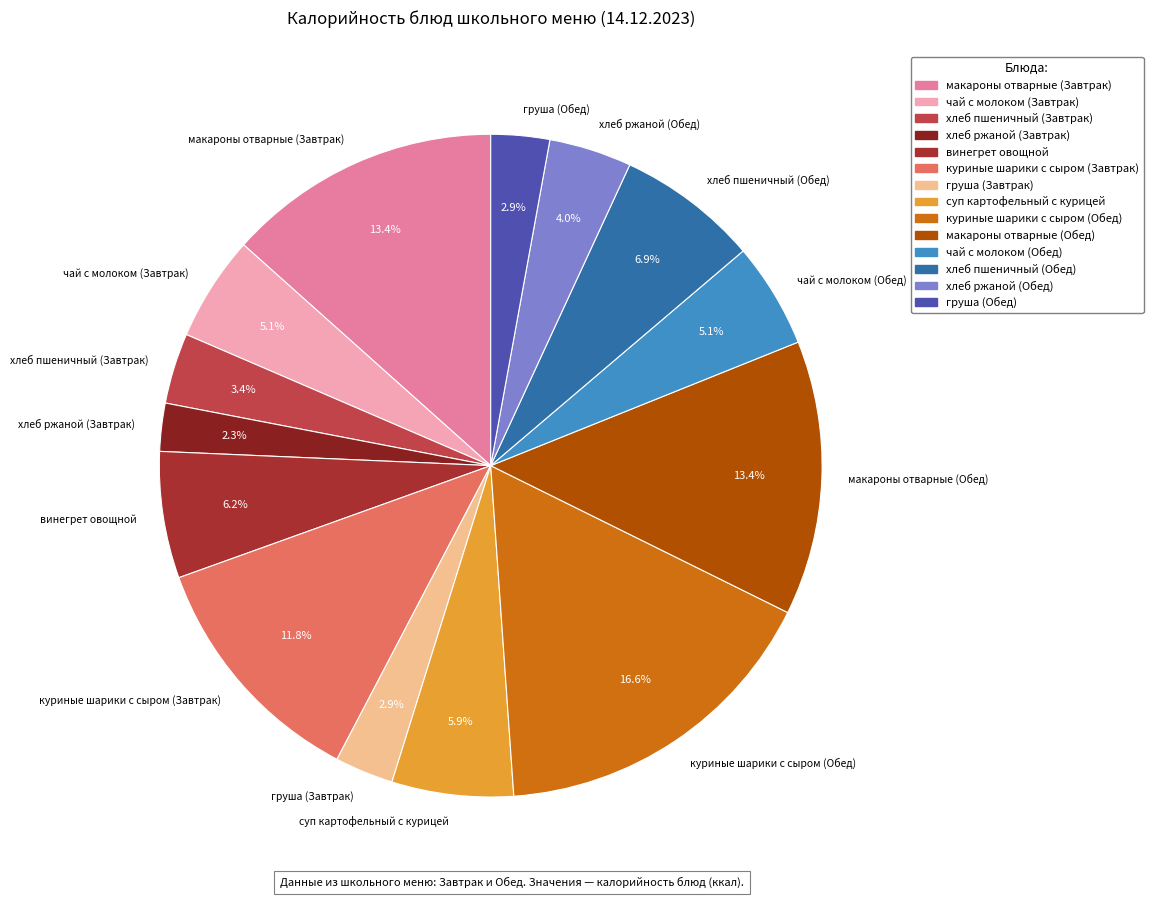

To the nearest percent, what is the combined percentage of хлеб пшеничный (Обед) and макароны отварные (Завтрак)?

20%